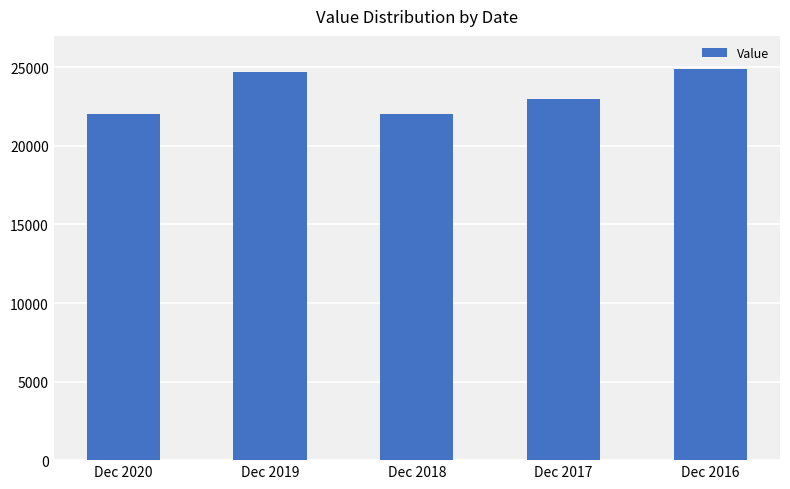

Which has a higher value, Dec 2020 or Dec 2019?

Dec 2019